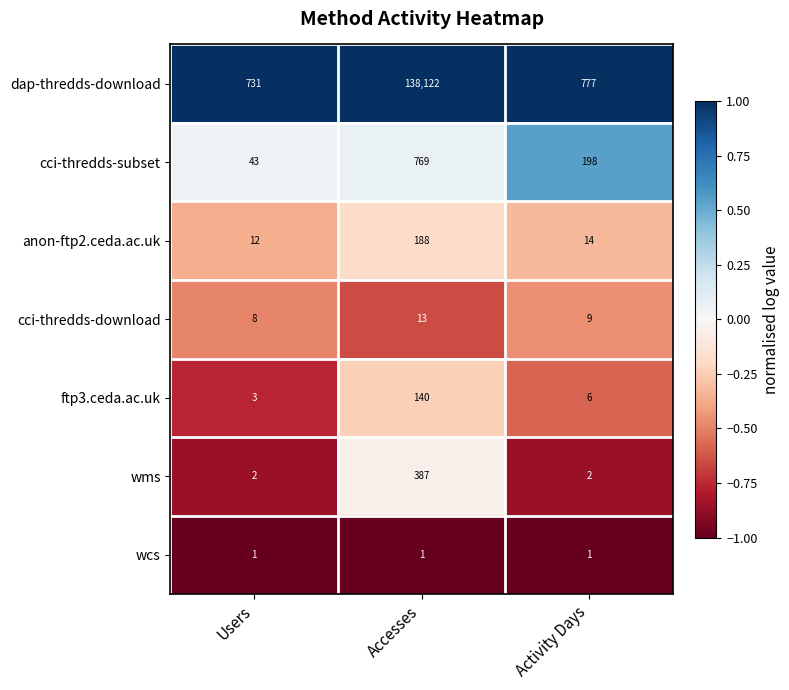

Which series has the largest range (max minus min)?

dap-thredds-download